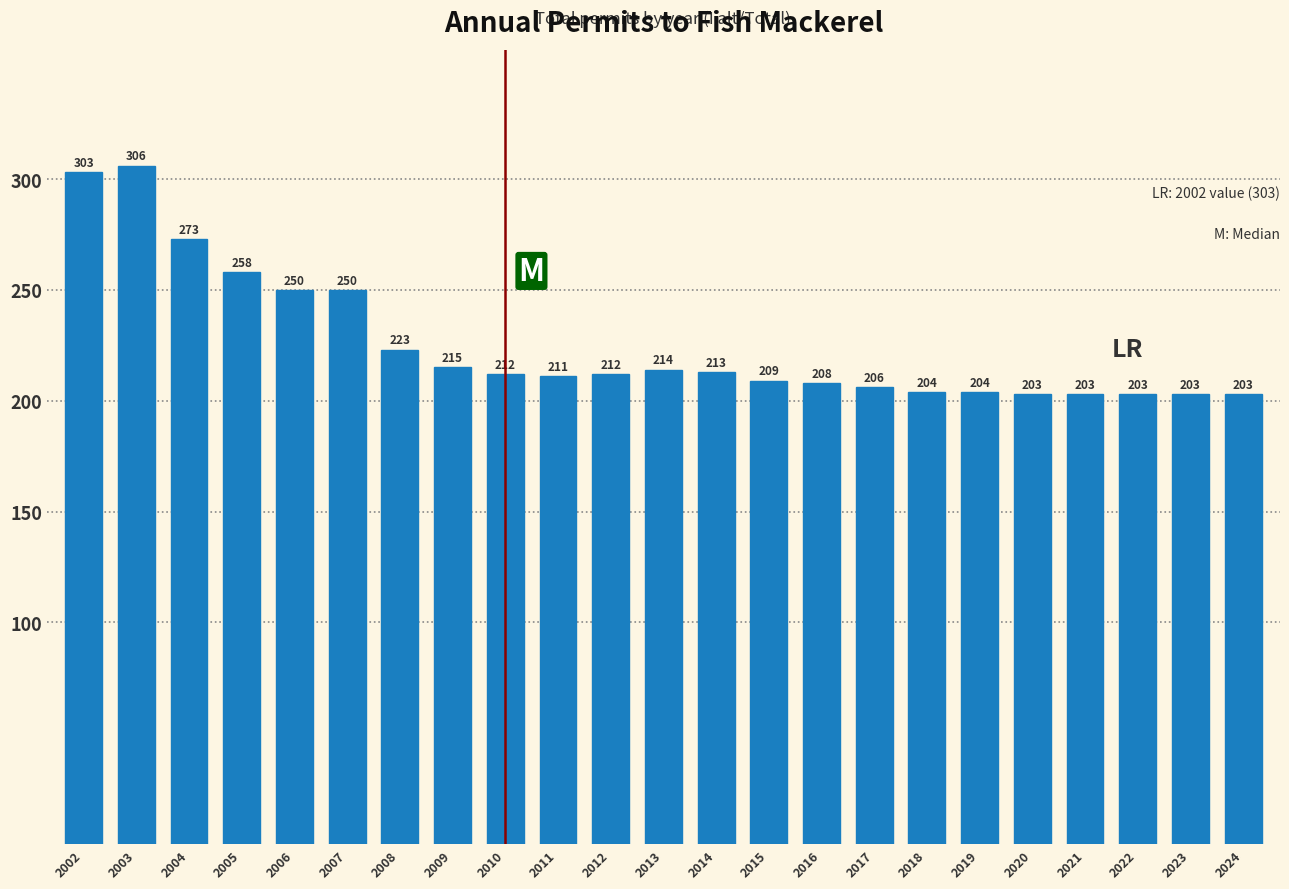

Reading left to right, list all the values displayed in this chart.

2002=303	2003=306	2004=273	2005=258	2006=250	2007=250	2008=223	2009=215	2010=212	2011=211	2012=212	2013=214	2014=213	2015=209	2016=208	2017=206	2018=204	2019=204	2020=203	2021=203	2022=203	2023=203	2024=203